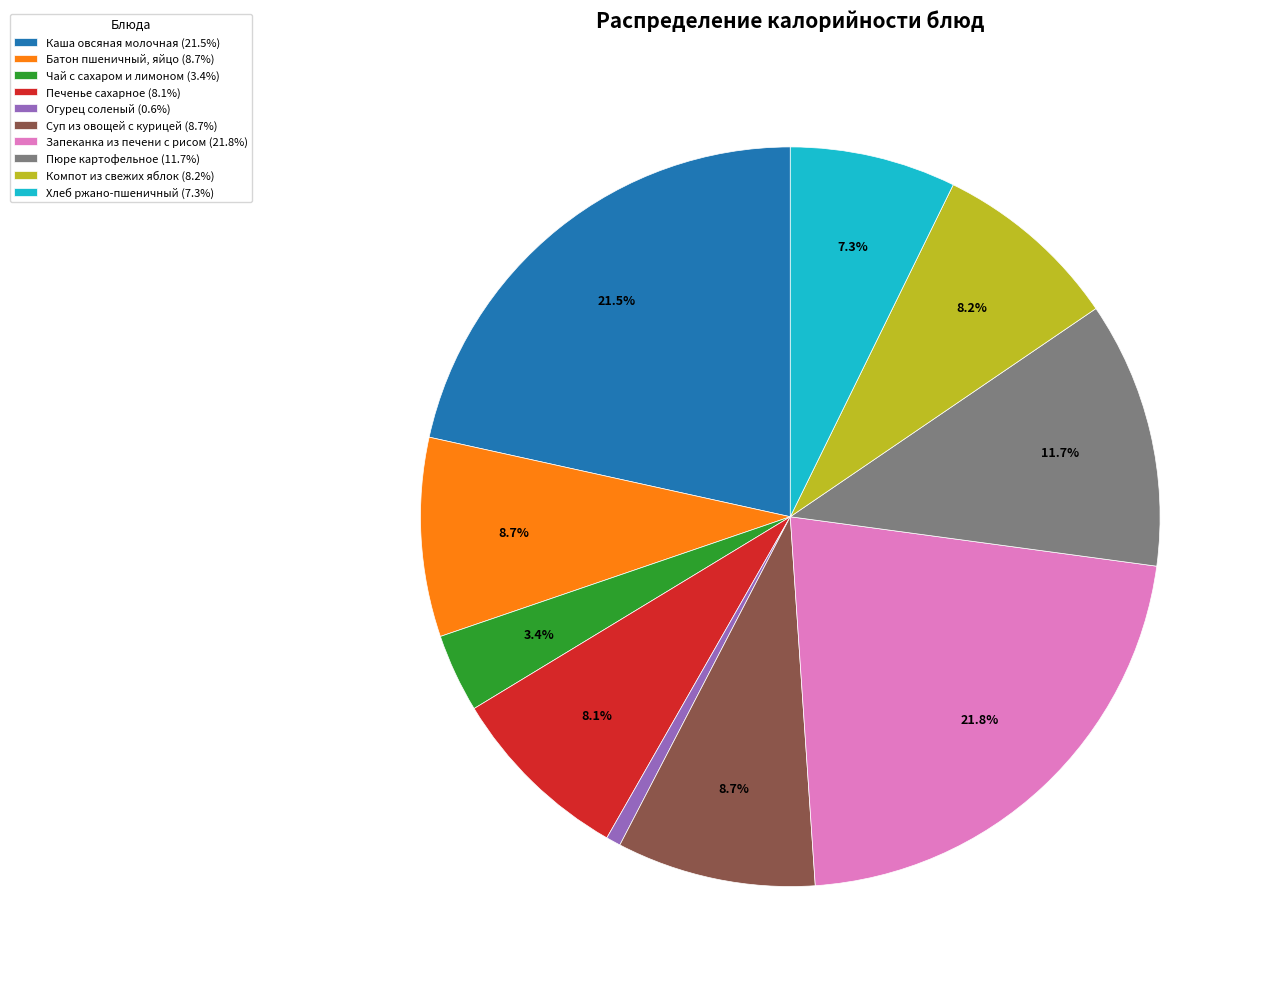

To the nearest percent, what is the average slice percentage?

10%